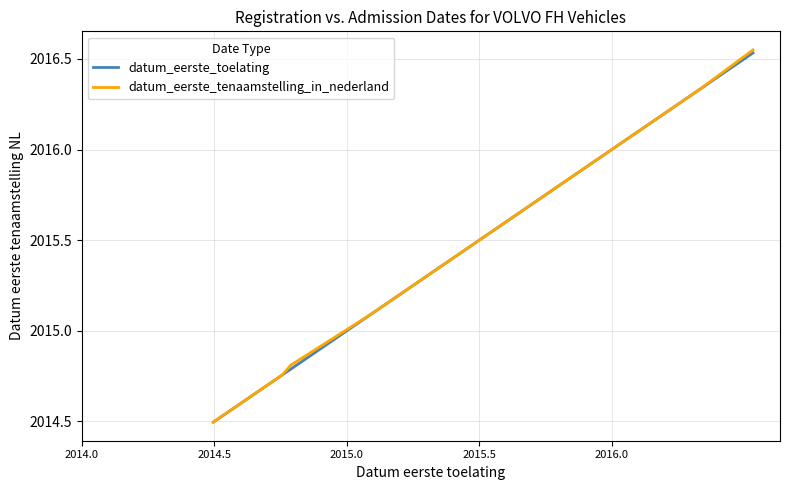

Which series has the widest spread of values?

datum_eerste_tenaamstelling_in_nederland